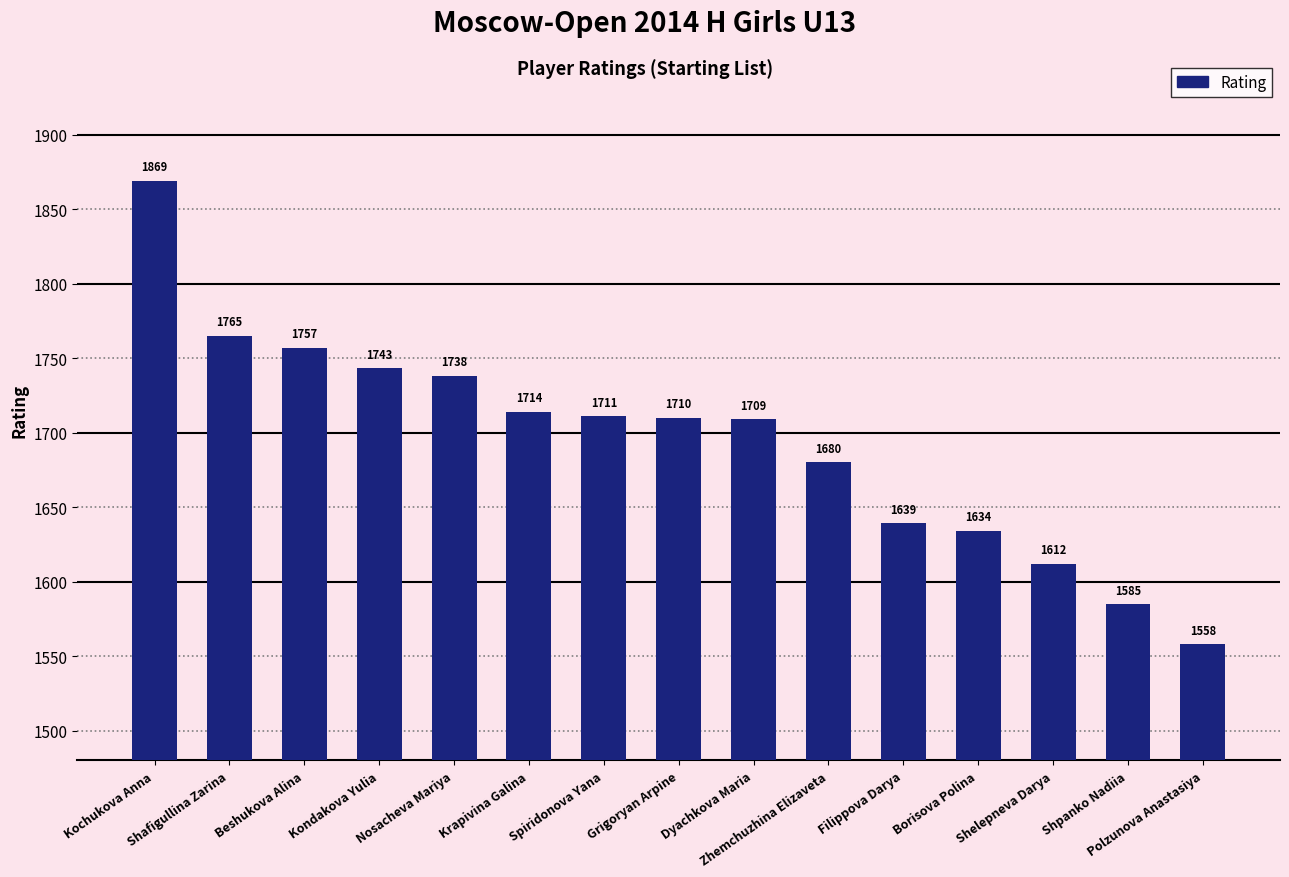

Rank the categories by value from lowest to highest.

Polzunova Anastasiya, Shpanko Nadiia, Shelepneva Darya, Borisova Polina, Filippova Darya, Zhemchuzhina Elizaveta, Dyachkova Maria, Grigoryan Arpine, Spiridonova Yana, Krapivina Galina, Nosacheva Mariya, Kondakova Yulia, Beshukova Alina, Shafigullina Zarina, Kochukova Anna